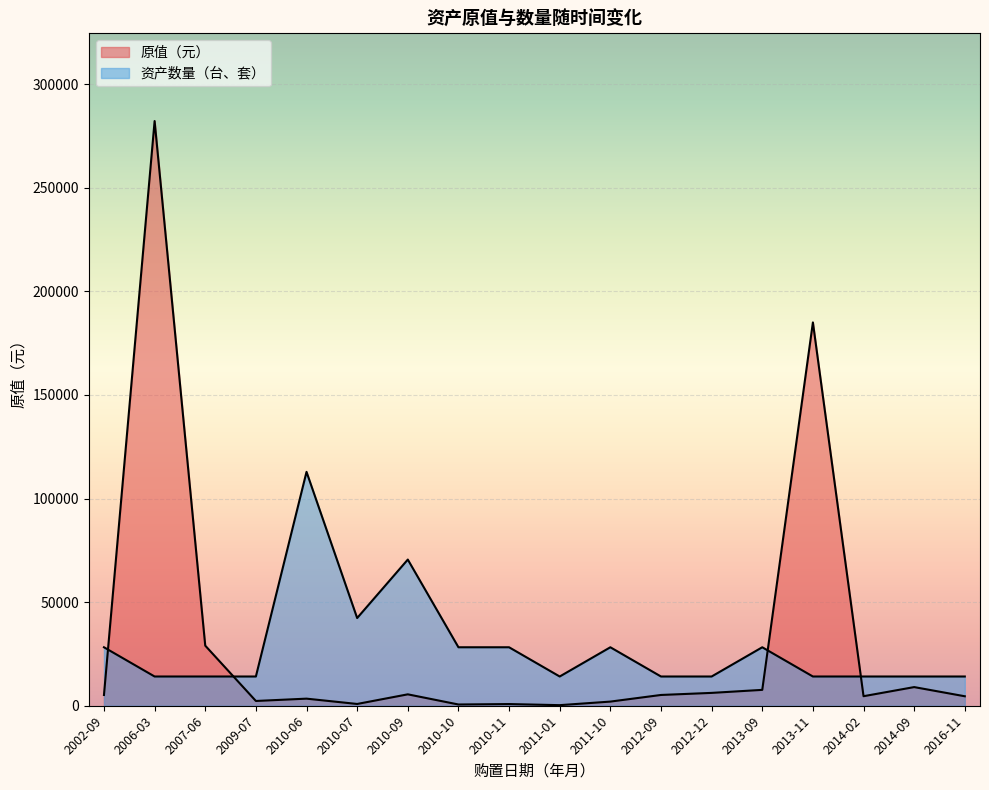

How many lines are shown in the chart?

2